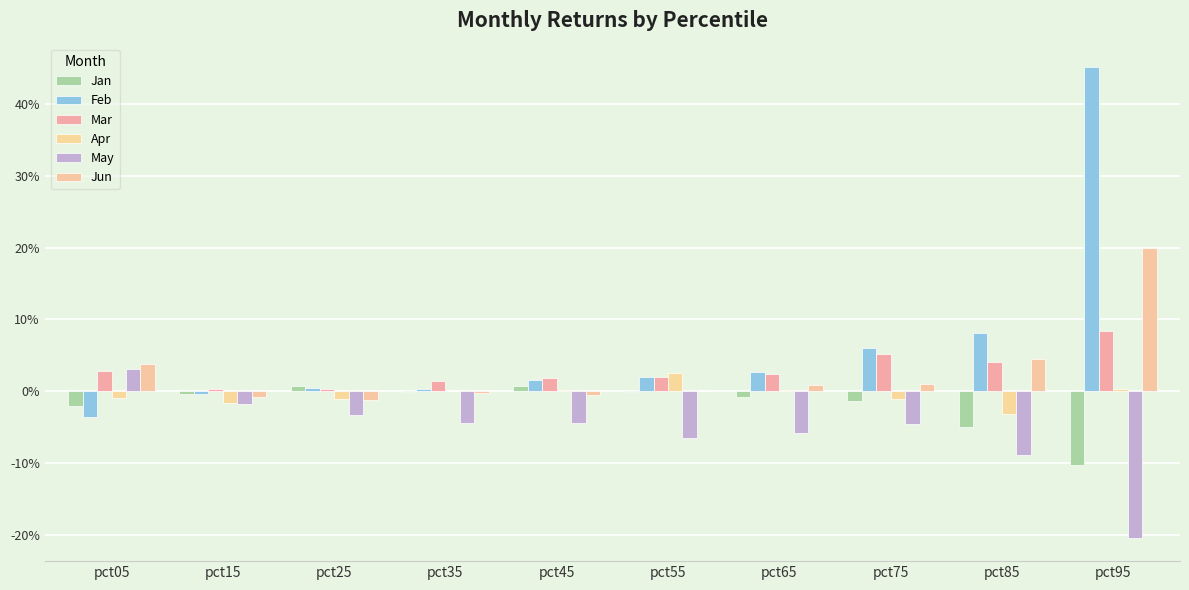

Which has a higher value, pct15 or pct75?

pct15